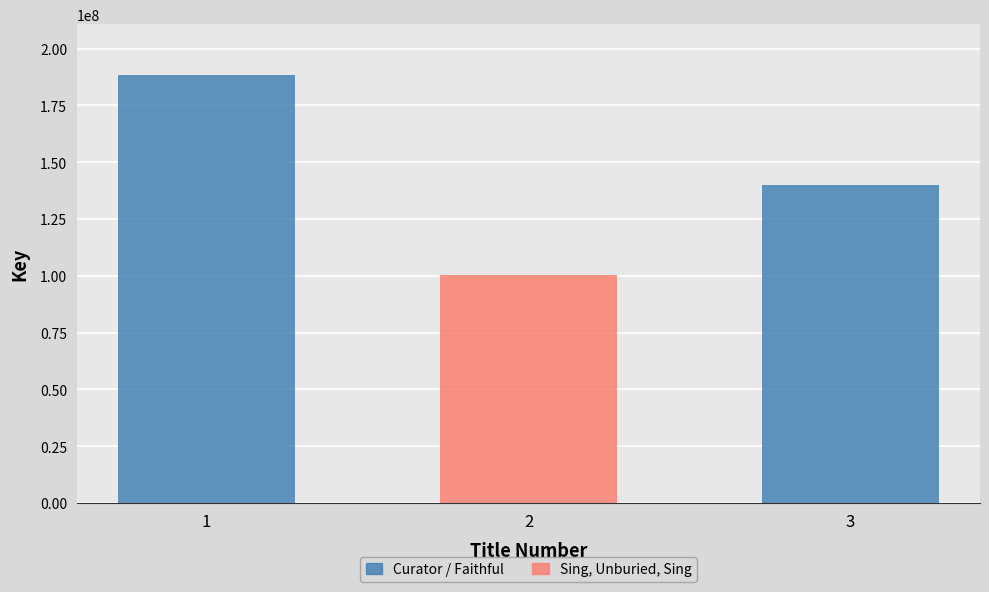

Reading left to right, what are all the values shown in this chart?

Curator=188227385	Sing, Unburied, Sing=100161933	Faithful=140100431